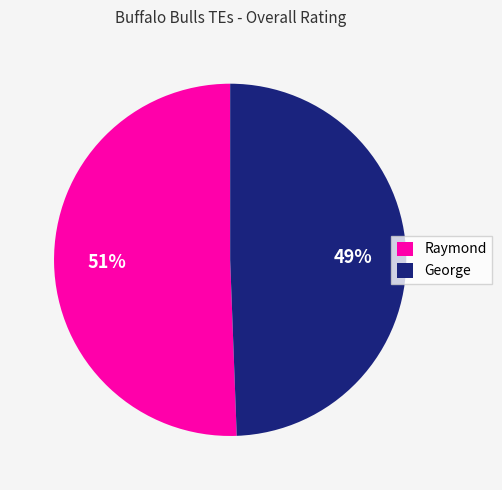

To the nearest percent, what percentage of the pie is Raymond?

51%